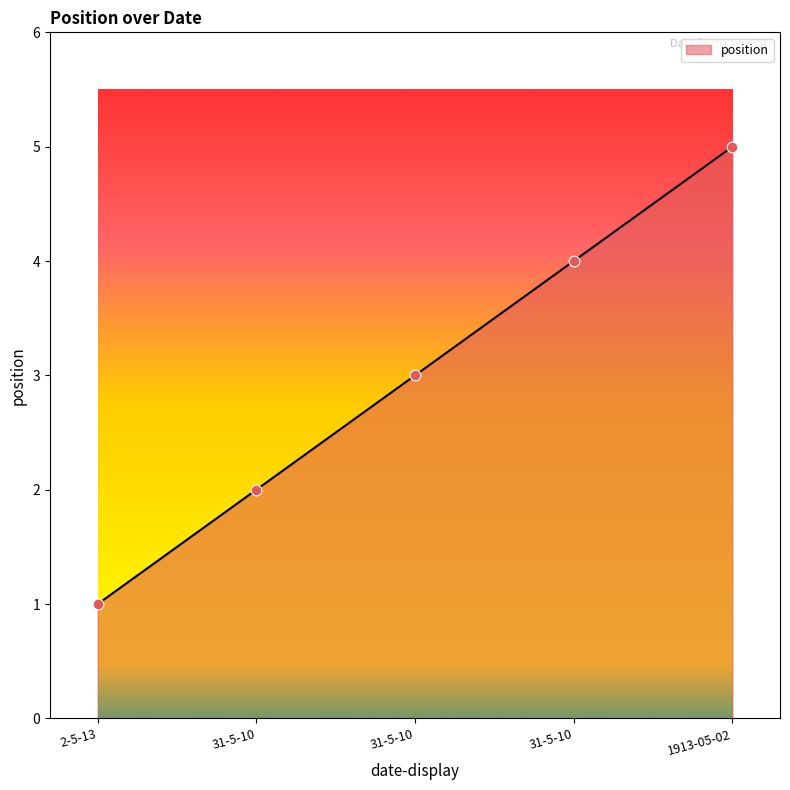

Approximately how many times larger is the value at 31-5-10 compared to 31-5-10?

0.5